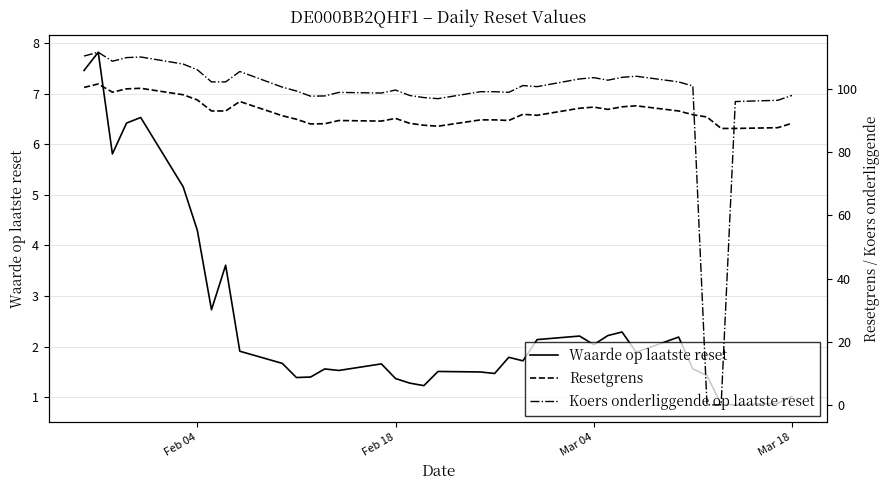

Is it true that Waarde op laatste reset equals 6.2 at Feb 04?

False